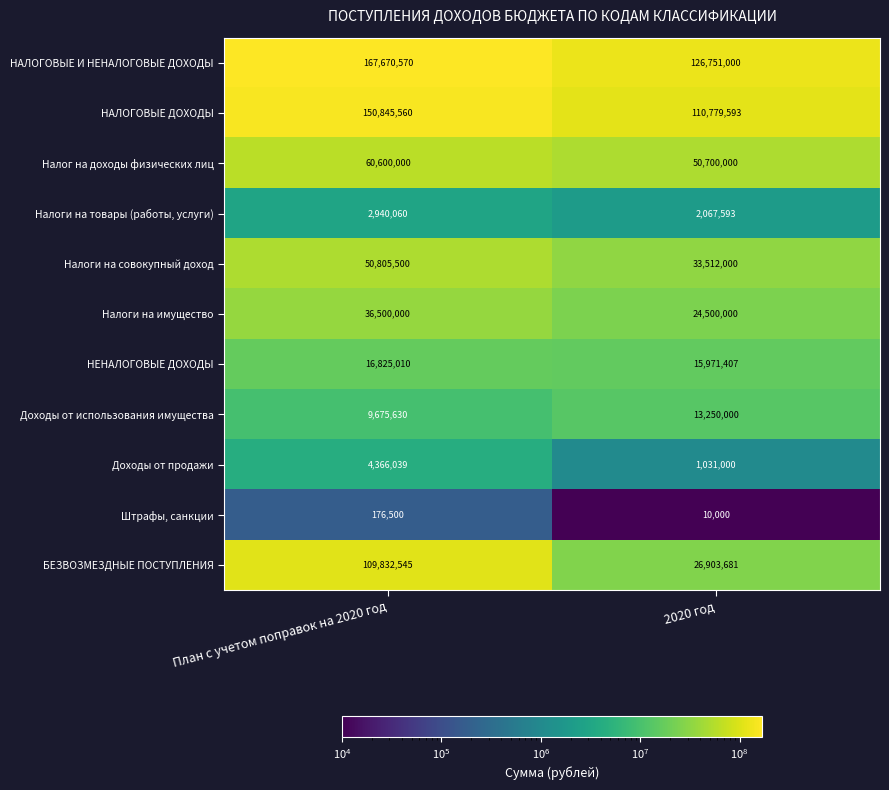

Rank the series by their maximum value, from highest to lowest.

НАЛОГОВЫЕ И НЕНАЛОГОВЫЕ ДОХОДЫ, НАЛОГОВЫЕ ДОХОДЫ, БЕЗВОЗМЕЗДНЫЕ ПОСТУПЛЕНИЯ, Налог на доходы физических лиц, Налоги на совокупный доход, Налоги на имущество, НЕНАЛОГОВЫЕ ДОХОДЫ, Доходы от использования имущества, Доходы от продажи, Налоги на товары (работы, услуги), Штрафы, санкции